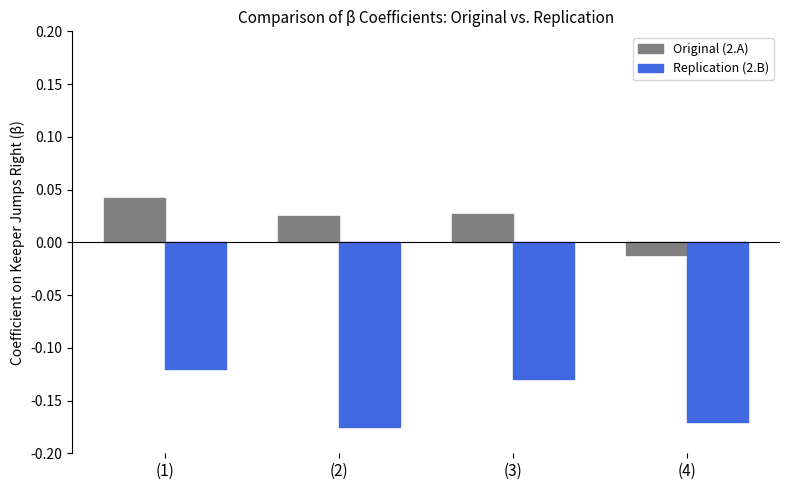

What is the difference between the maximum and minimum values in the Replication (2.B) series?

0.1